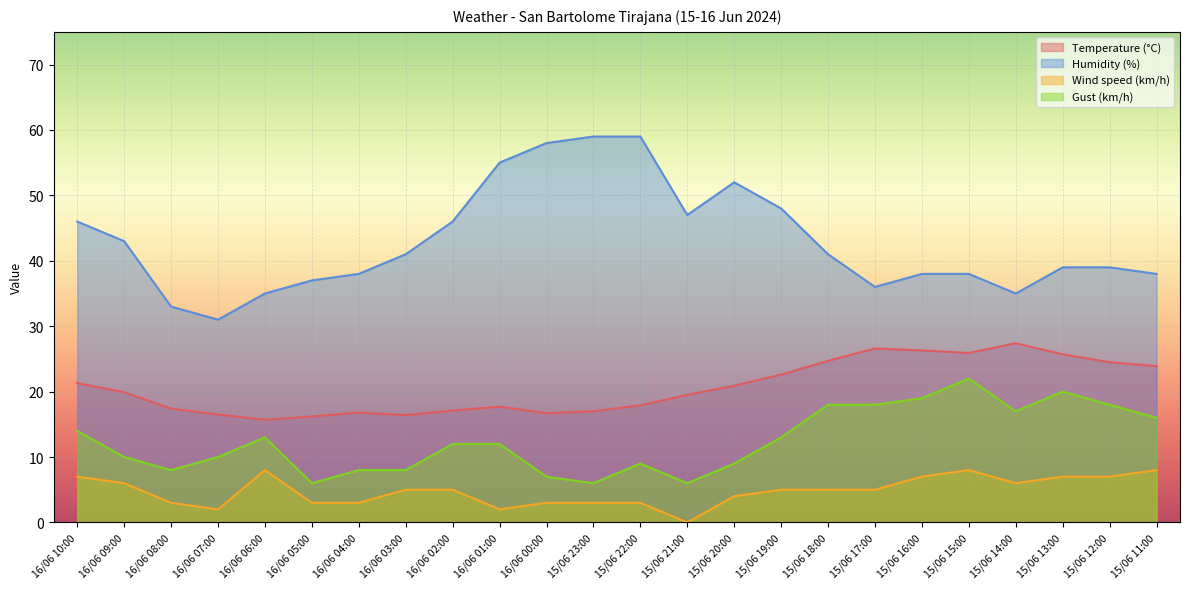

Which series has the largest range (max minus min)?

Humidity (%)